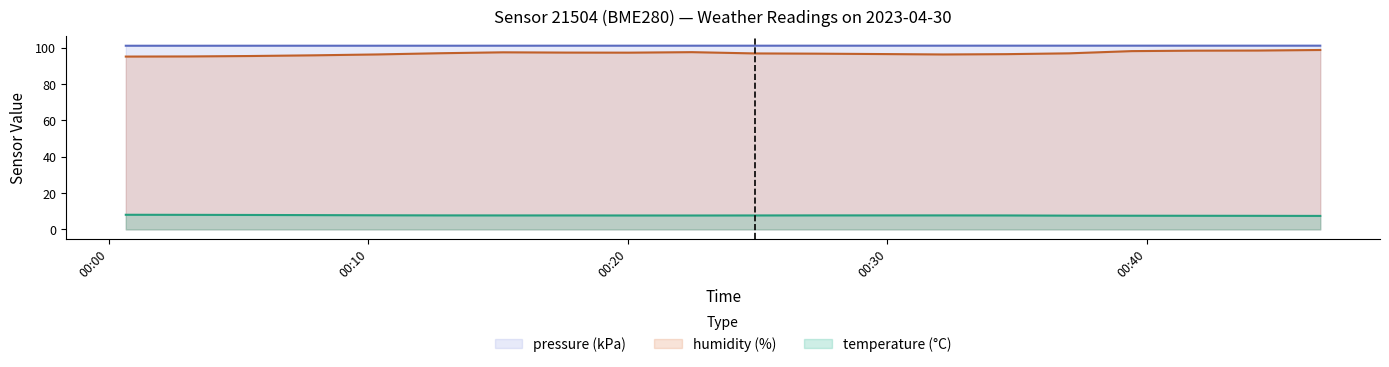

At which label does humidity reach its peak?

2023-04-30T00:46:41